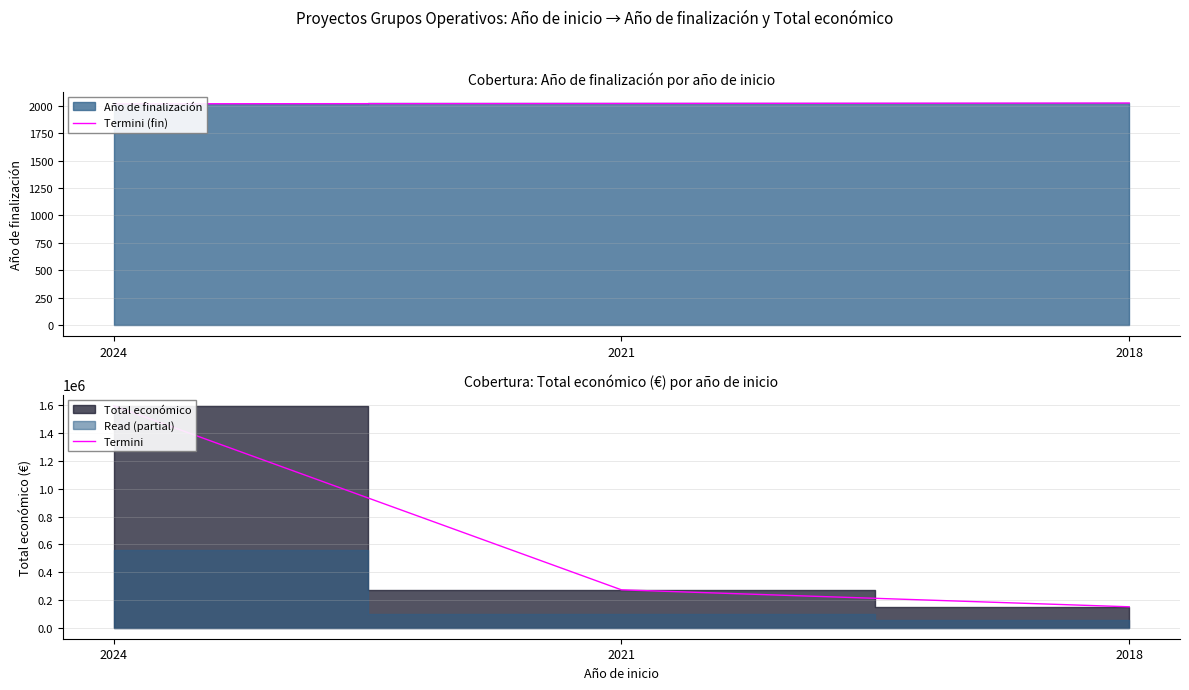

At which label does Termini (fin) reach its minimum?

2024